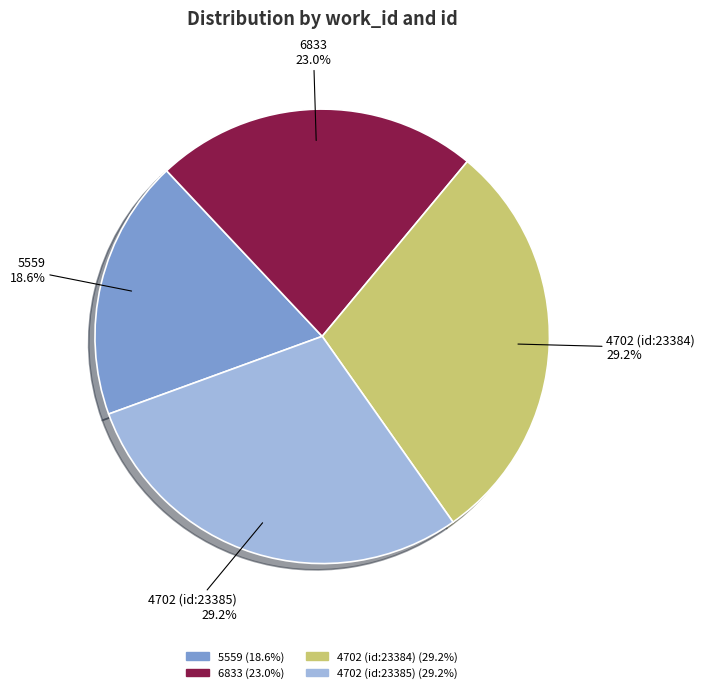

Between 6833 and 4702 (id:23384), which is larger?

4702 (id:23384)